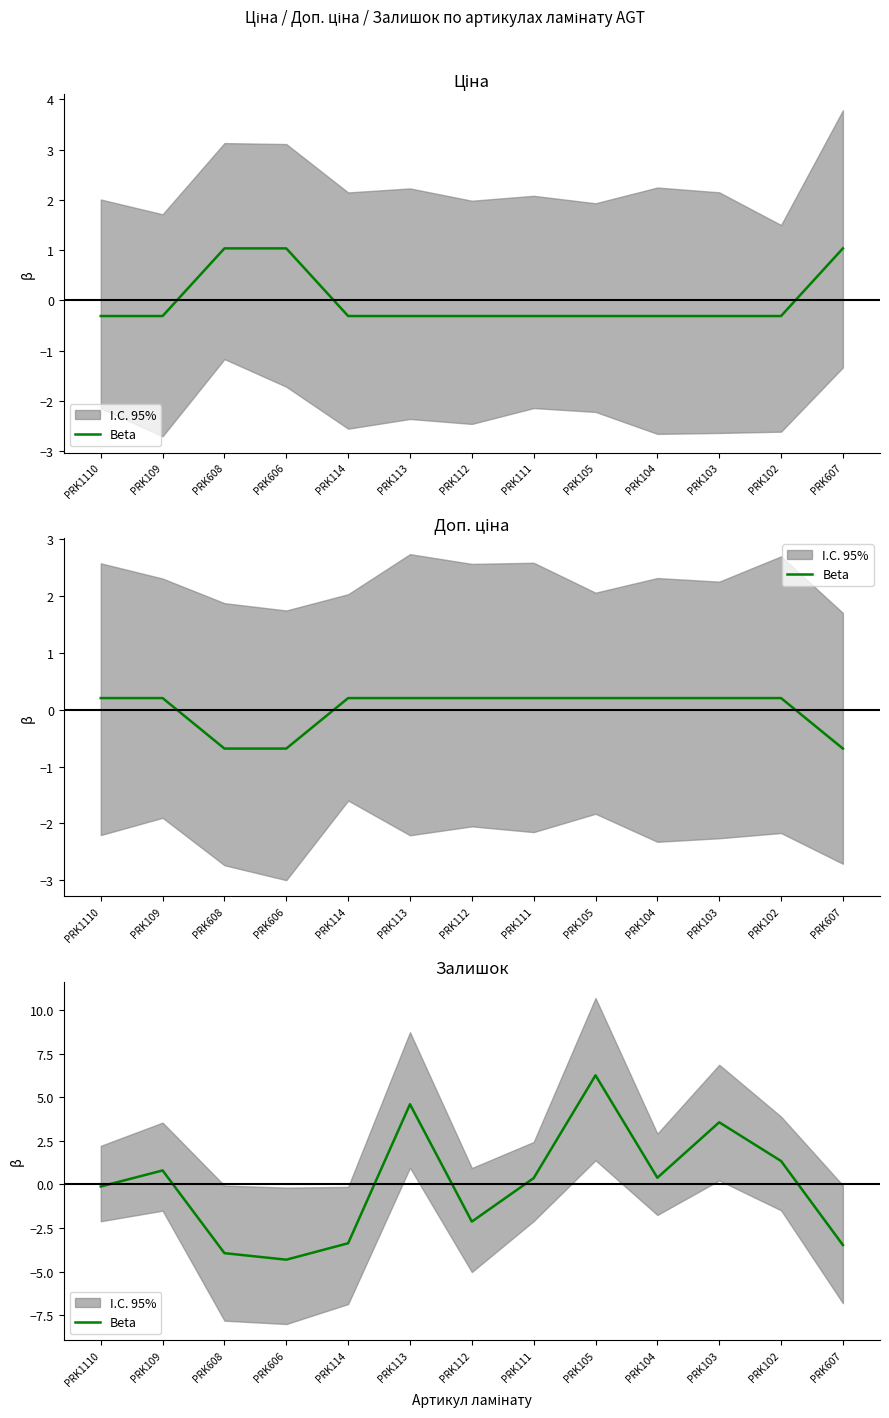

What position from the right is PRK113?

8